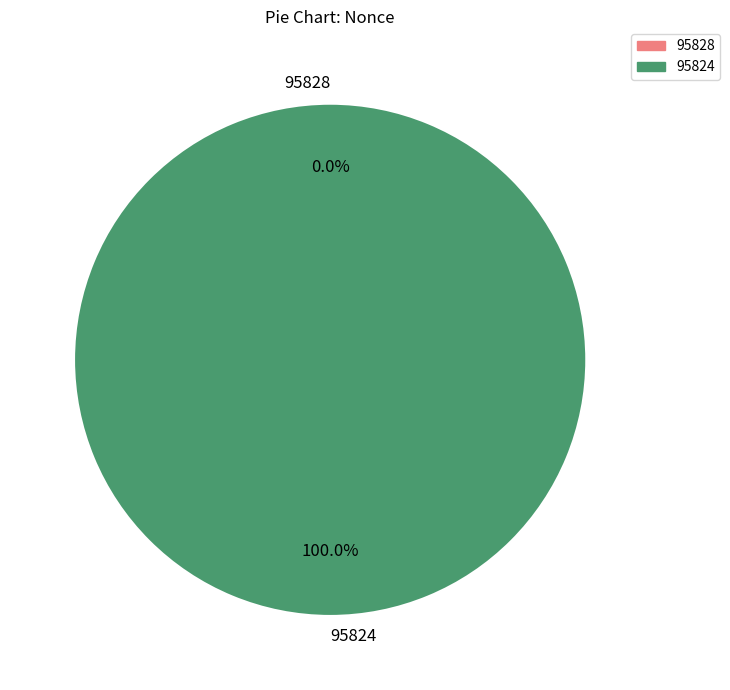

Is it true that 95828 is 0% of the pie?

True